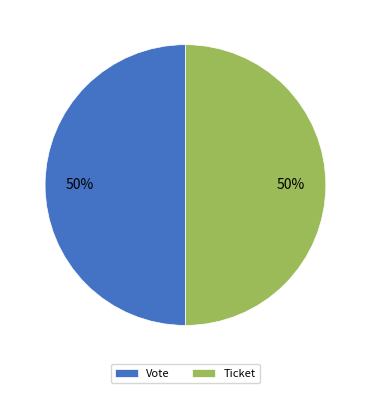

To the nearest percent, what is the difference between the largest and smallest slice percentages?

0%